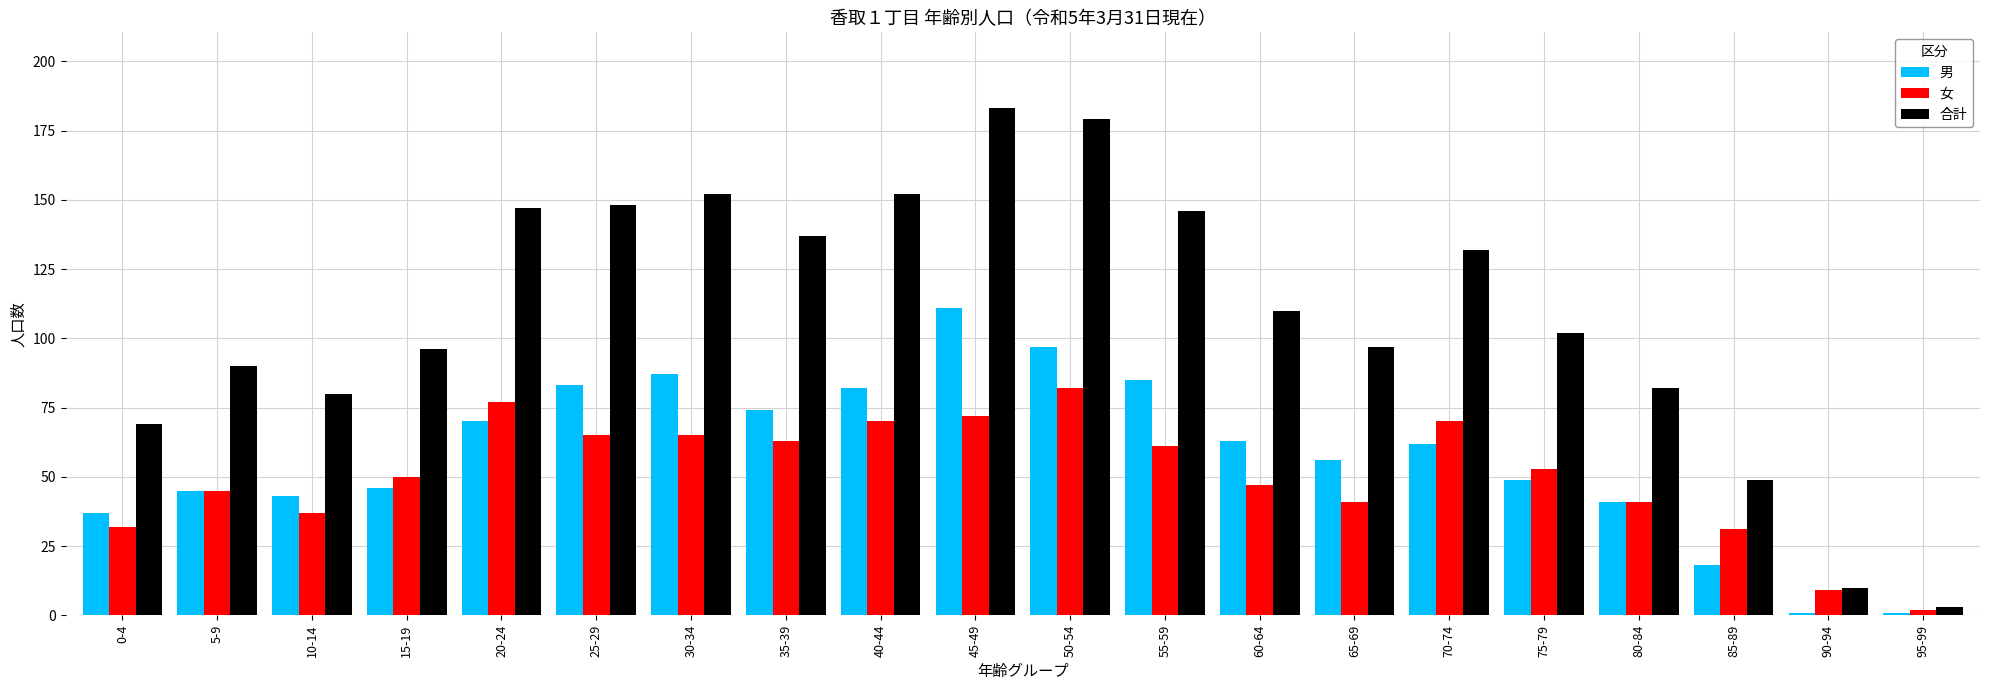

Are the bars grouped side by side (vs. stacked)?

Yes